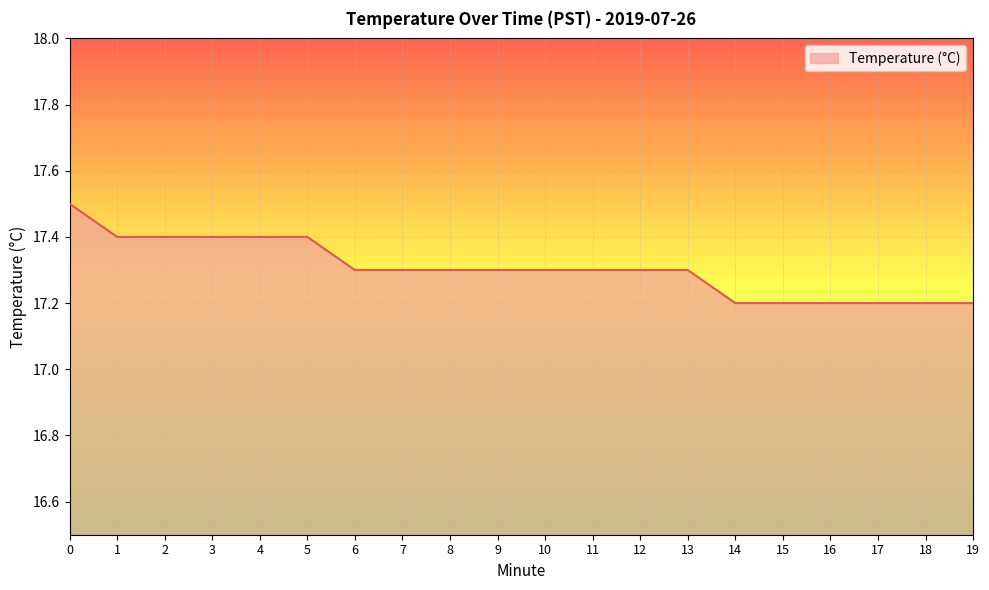

How many lines are shown in the chart?

1